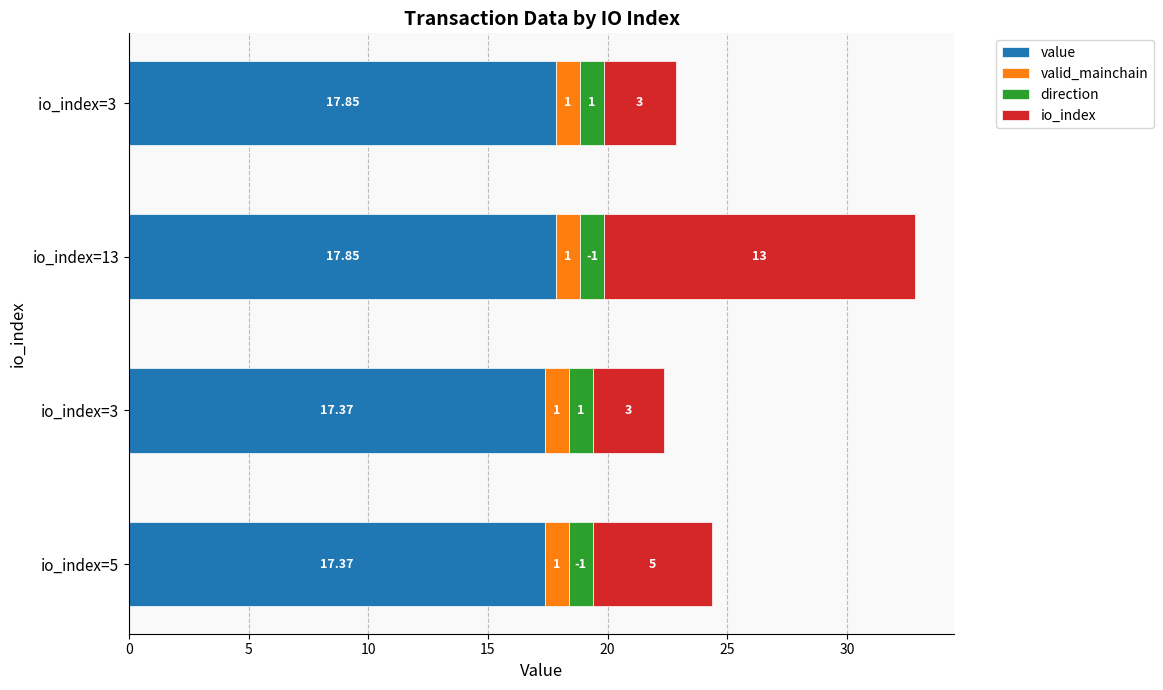

Which series has the widest spread of values?

io_index